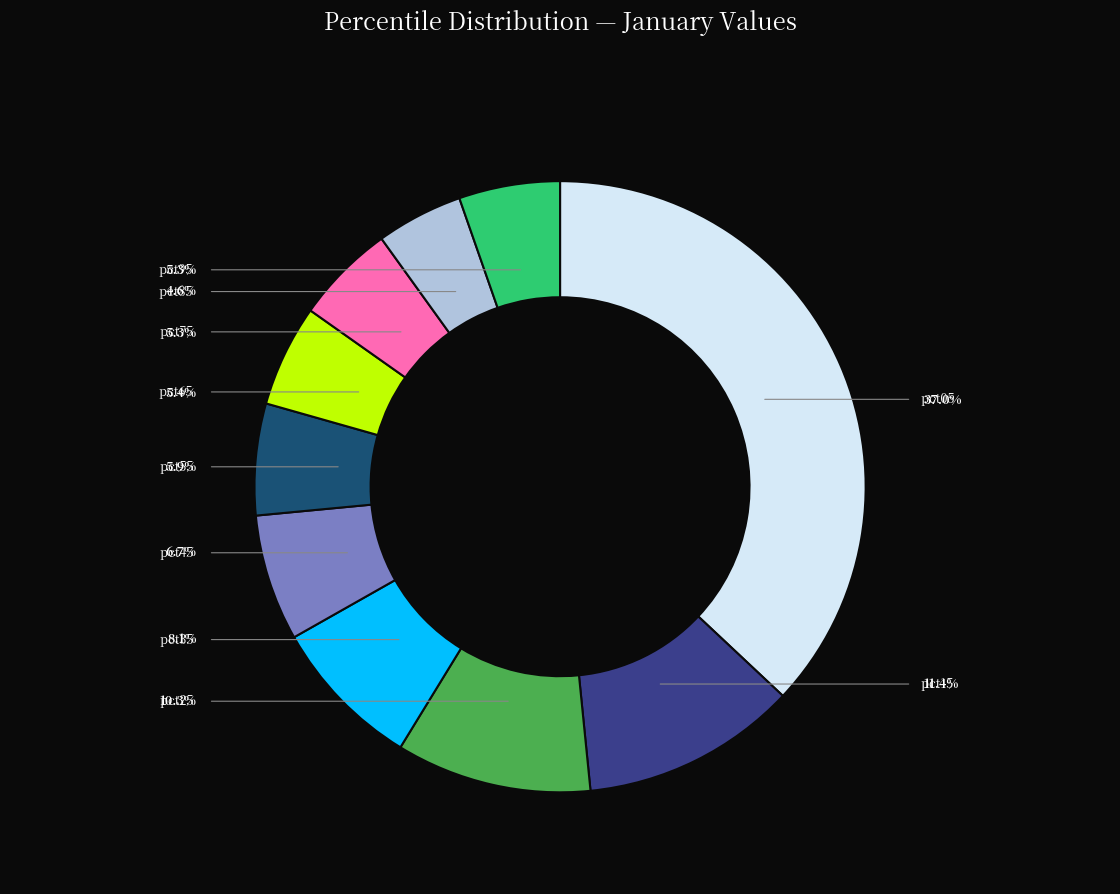

Count the number of slices in the pie.

10